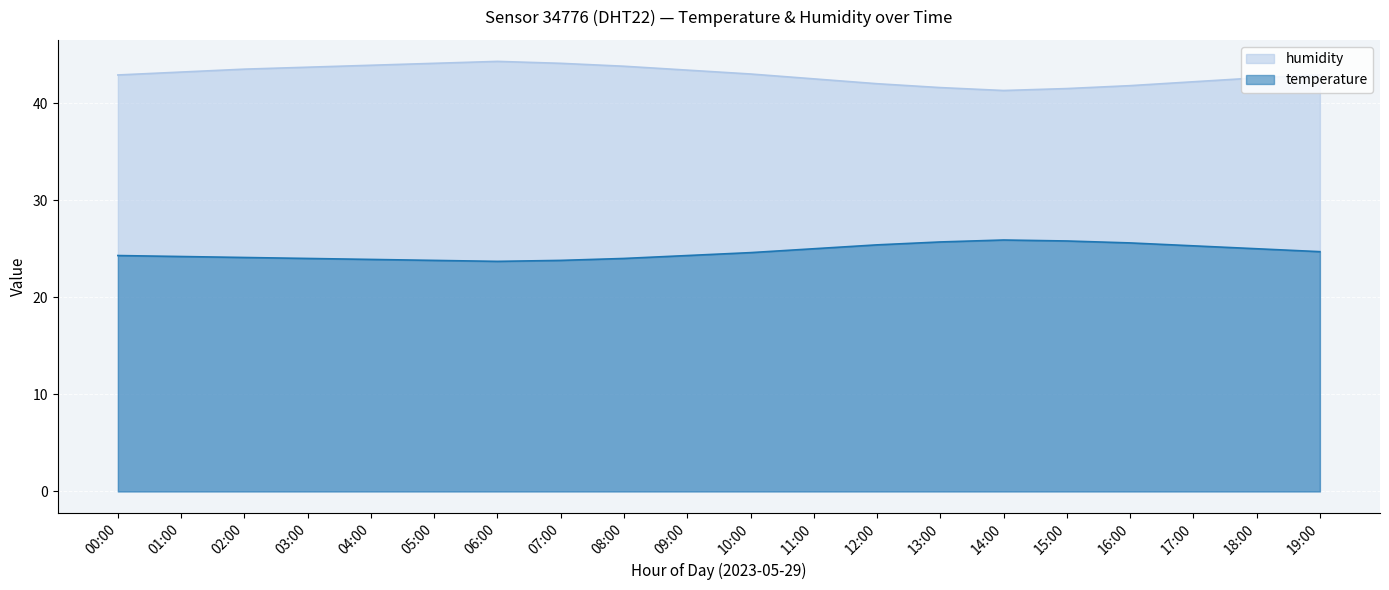

Which series has the widest spread of values?

humidity